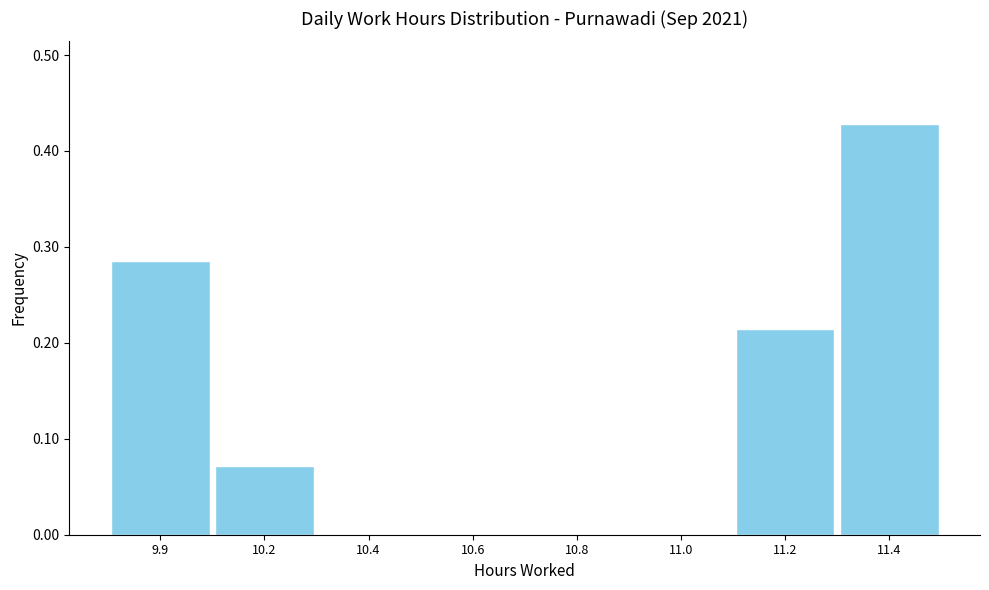

The chart shows a value of 0.0 at 10.6. True or false?

True